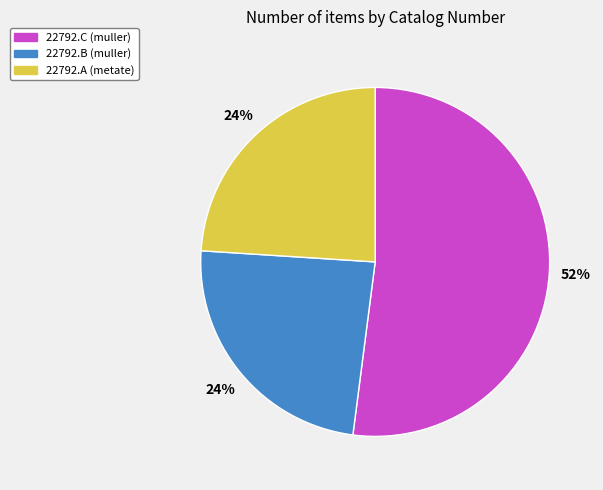

To the nearest percent, what is the difference between the largest and smallest slice percentages?

28%